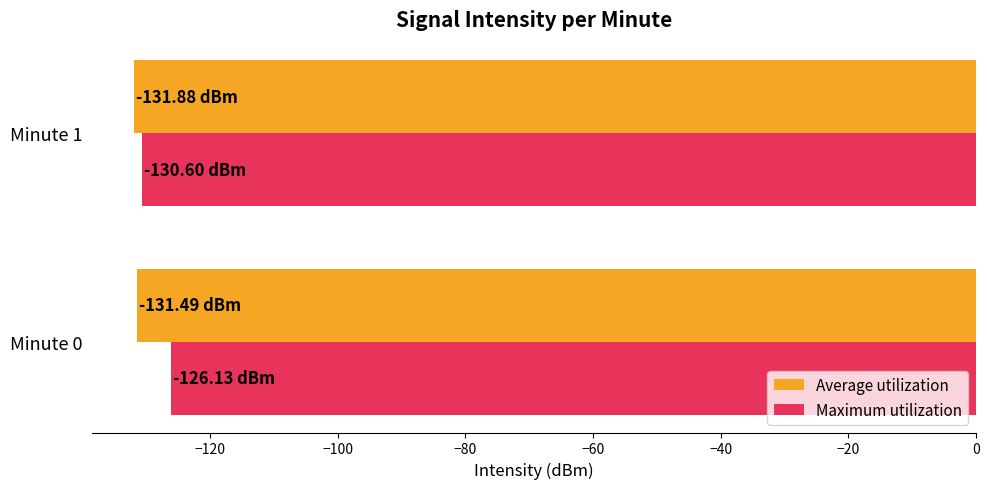

Is the value of Average utilization at Minute 0 greater than the value of Maximum utilization at Minute 0?

No